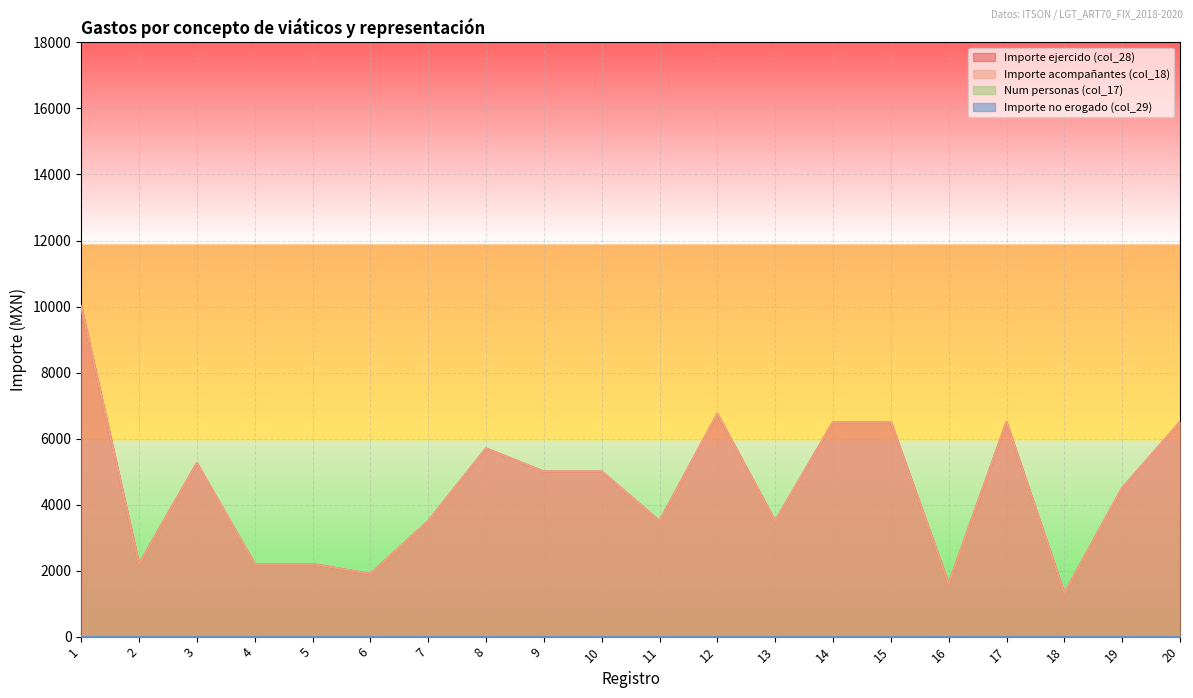

True or false: Importe acompañantes (col_18) has more than 1 points higher than both neighbors.

True